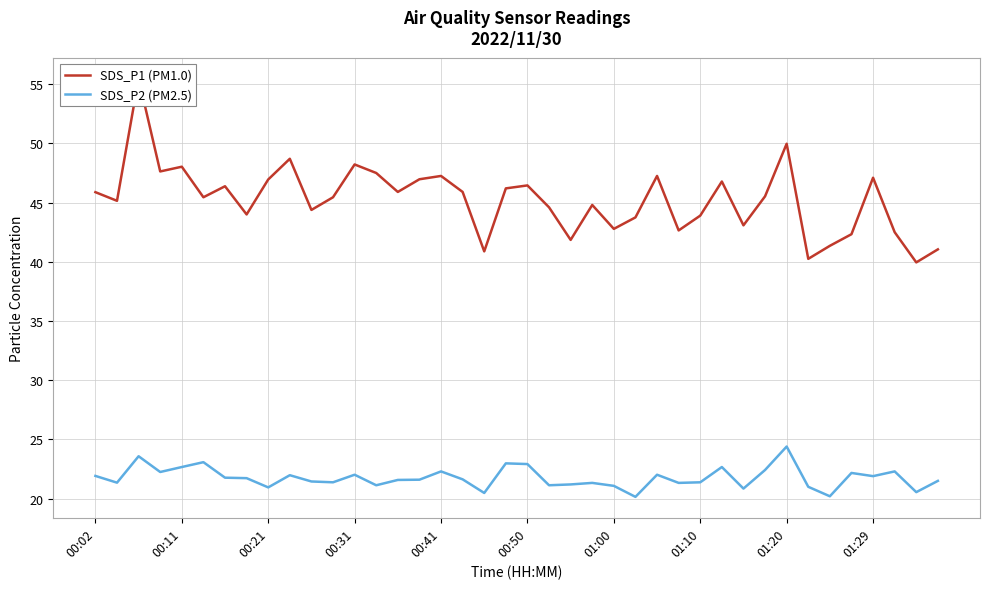

True or false: SDS_P1 (PM1.0) and SDS_P2 (PM2.5) intersect in this chart.

False